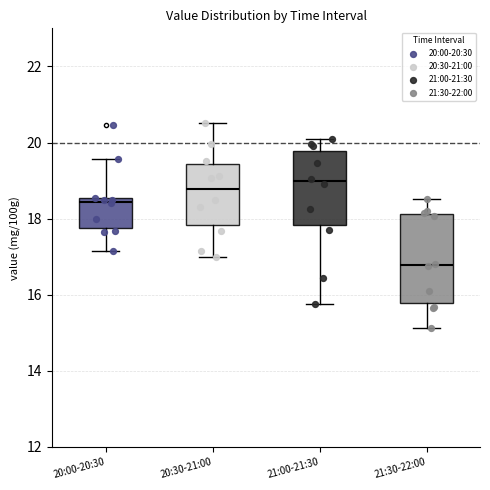

Reading left to right, transcribe this box plot: for each box, give where its median line is, the range the box spans, and where its two whiskers end, as read against the y-axis. The values are not printed on the chart, so give them approximately, as read against the axis.

20:00-20:30: median 18.4, box 17.8 to 18.6, whiskers 17.2 to 19.6
20:30-21:00: median 18.8, box 17.8 to 19.4, whiskers 17.0 to 20.6
21:00-21:30: median 19.0, box 17.8 to 19.8, whiskers 15.8 to 20.2
21:30-22:00: median 16.8, box 15.8 to 18.2, whiskers 15.2 to 18.6